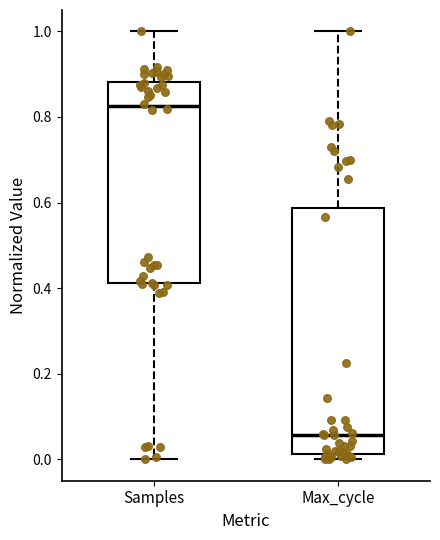

Reading left to right, read every box against the y-axis: the position of its median line, the range the box covers, and the ends of its whiskers. The values are not printed on the chart, so give them approximately, as read against the axis.

Samples: median 0.82, box 0.42 to 0.88, whiskers 0.00 to 1.00
Max_cycle: median 0.06, box 0.02 to 0.58, whiskers 0.00 to 1.00